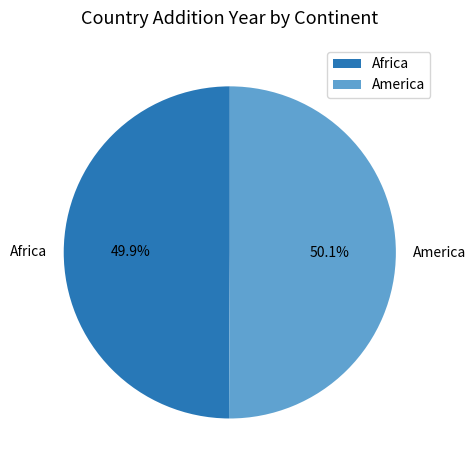

True or false: Africa accounts for 50% of the total.

True